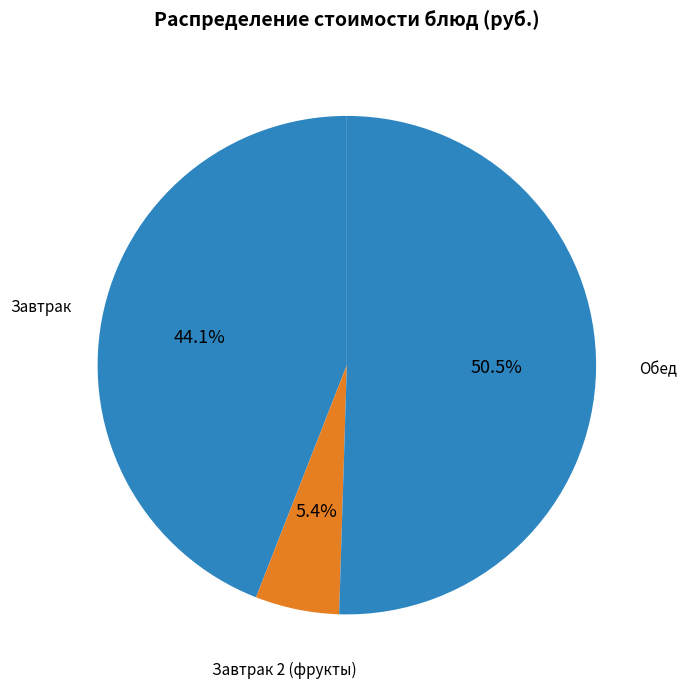

How many segments does this pie chart have?

3